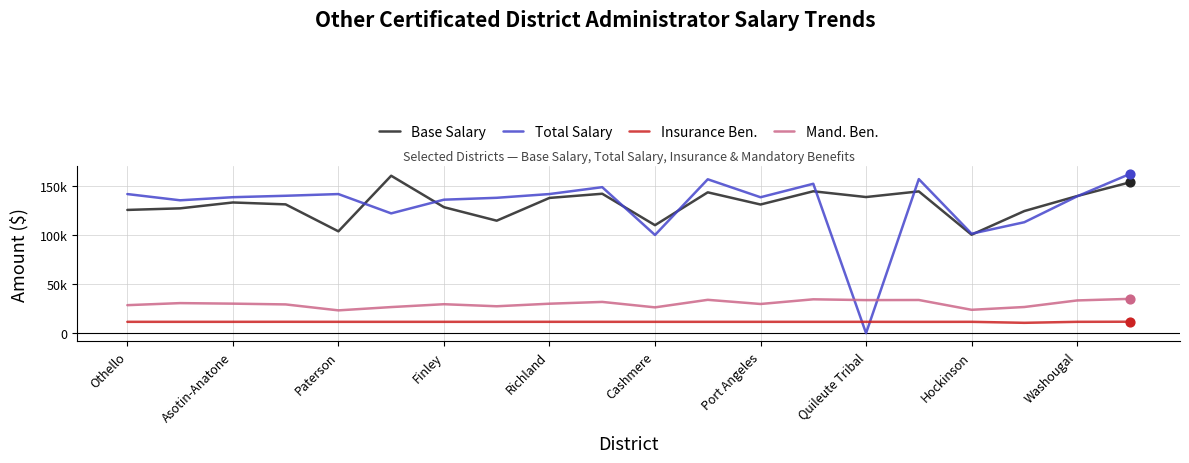

What are all the series names shown in the legend?

Base Salary, Total Salary, Insurance Ben., Mand. Ben.